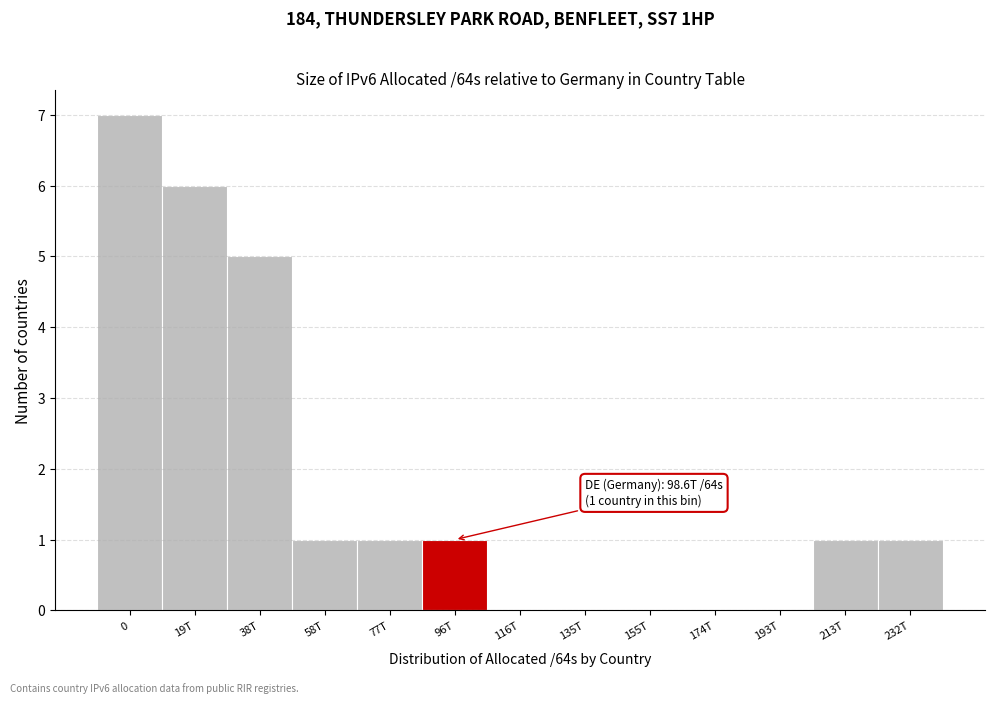

Reading right to left, extract all data points from this chart.

232T=1	213T=1	193T=0	174T=0	155T=0	135T=0	116T=0	96T=1	77T=1	58T=1	38T=5	19T=6	0=7